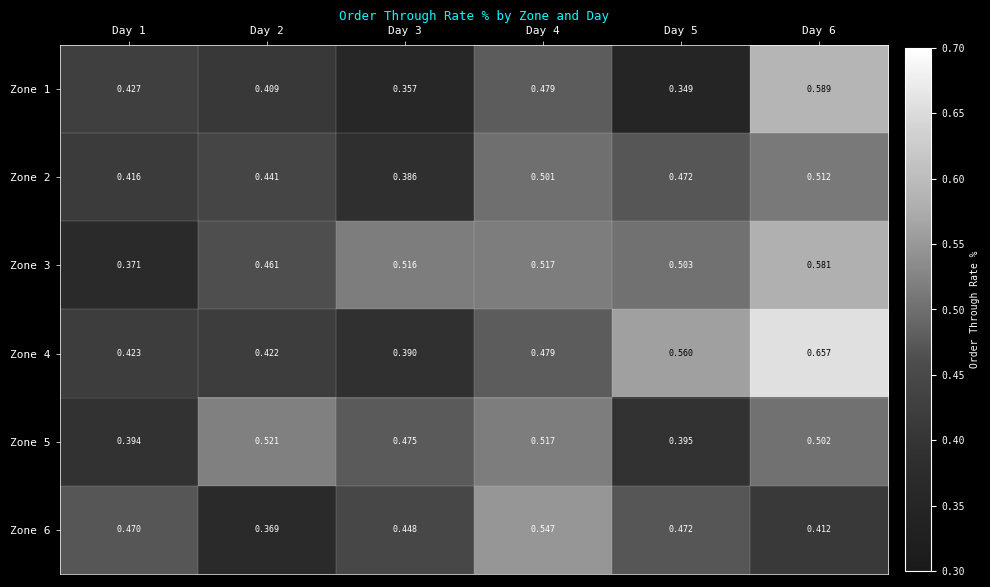

At which category is the sum across all series the highest?

Day 6